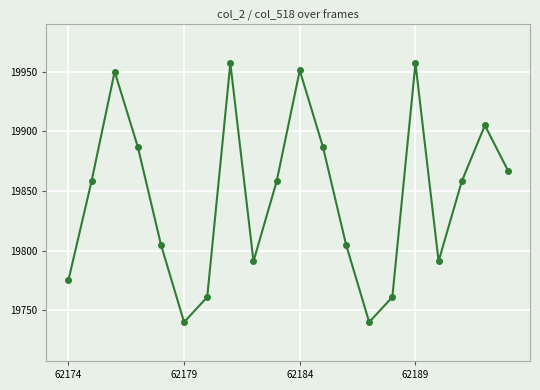

How many points are higher than both their immediate neighbors (excluding endpoints)?

5